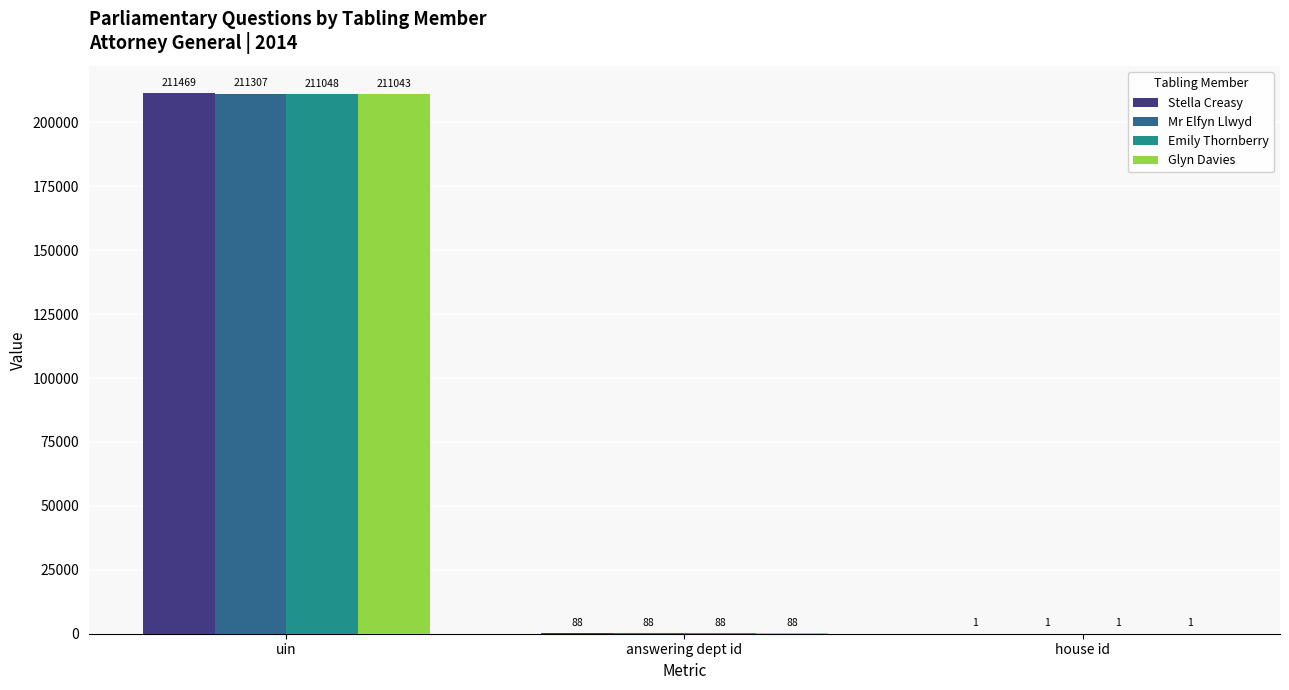

Reading left to right, what are all the values shown in this chart?

Stella Creasy: 211469	88	1
Mr Elfyn Llwyd: 211307	88	1
Emily Thornberry: 211048	88	1
Glyn Davies: 211043	88	1